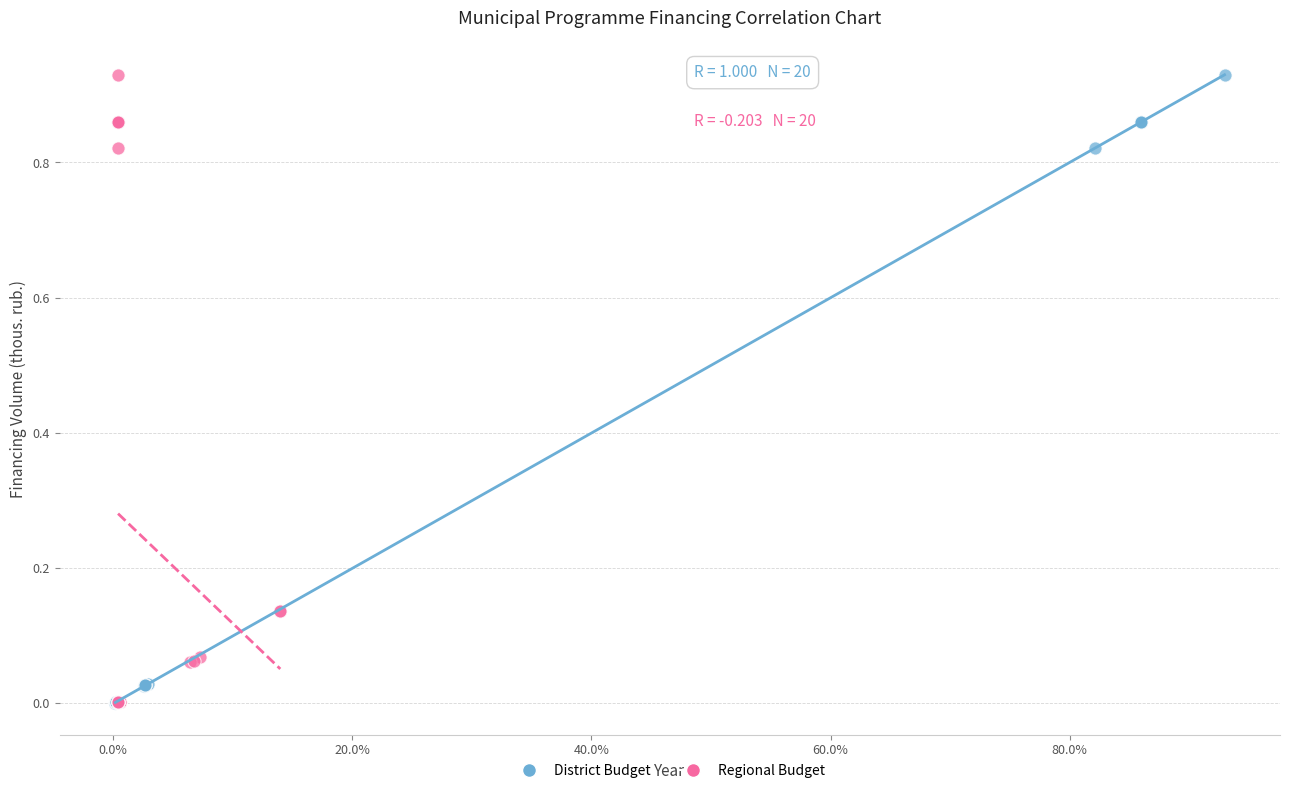

Which series has the widest spread of Y values?

District Budget